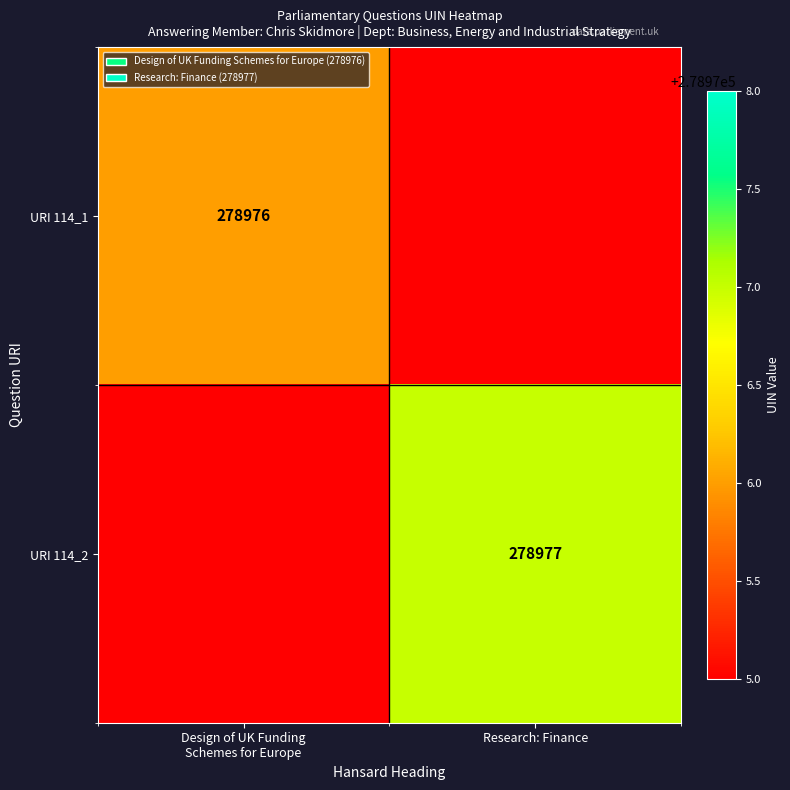

At how many categories does at least one series exceed 61845?

2